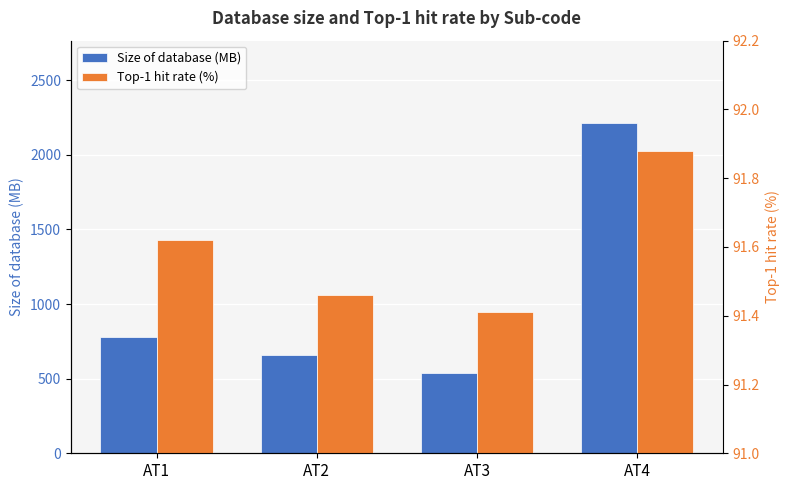

At which label is Size of database (MB) closest to 1374?

AT1